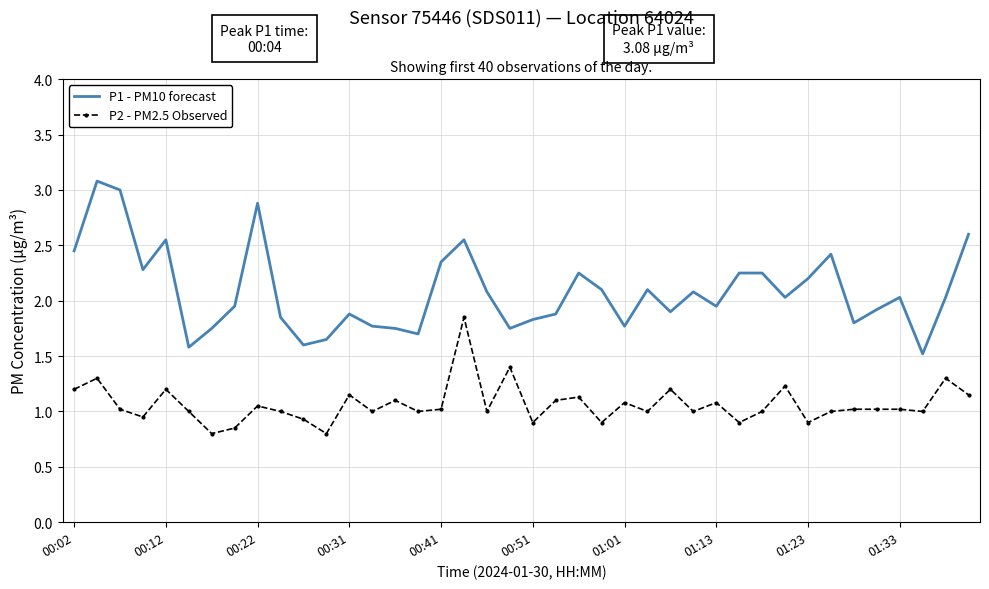

What is the minimum value for P1 - PM10 forecast?

1.5